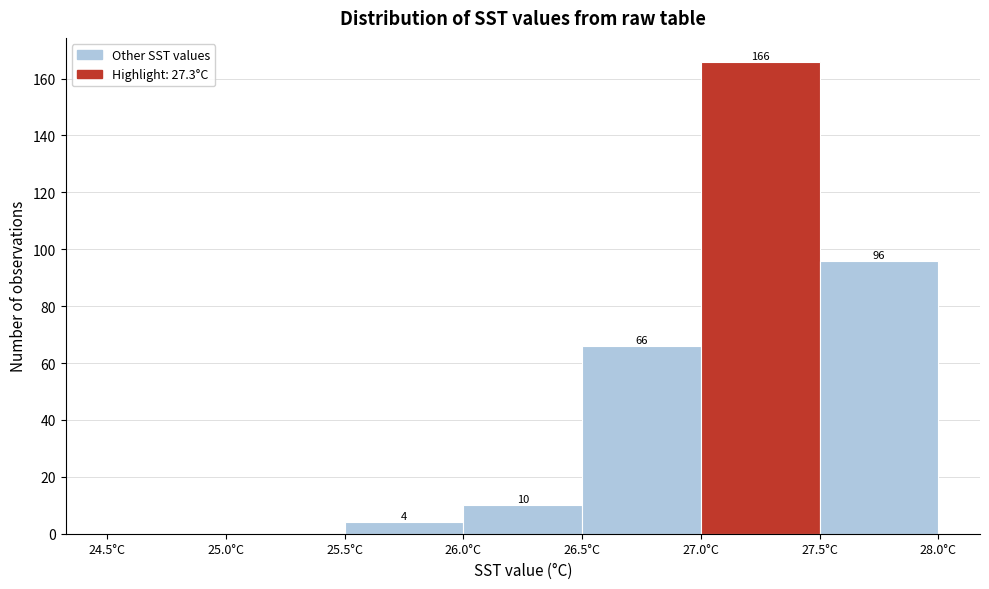

Over which range of the x-axis is the bar tallest?

27.0 to 27.5